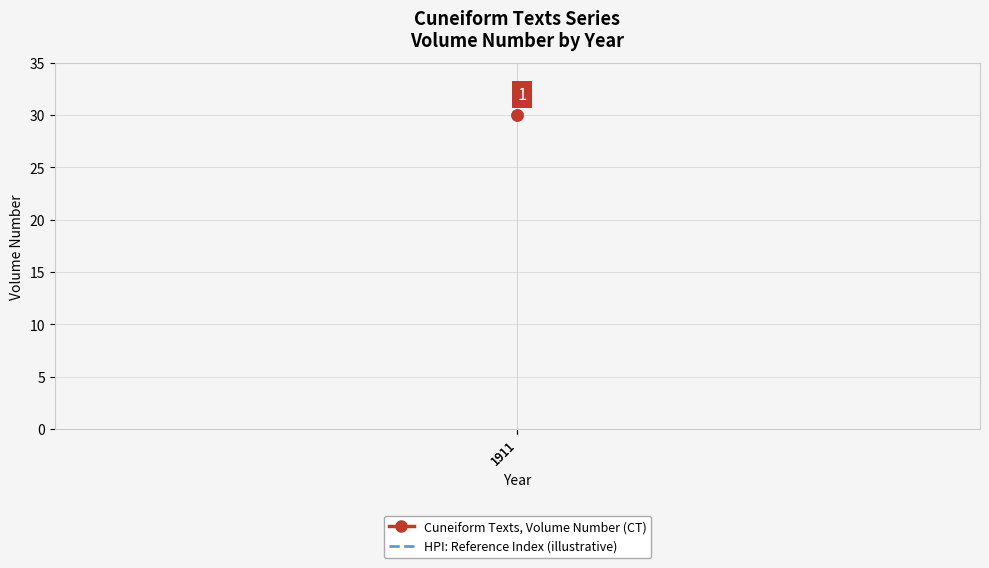

Which has a higher value, 1911 or 1911?

1911